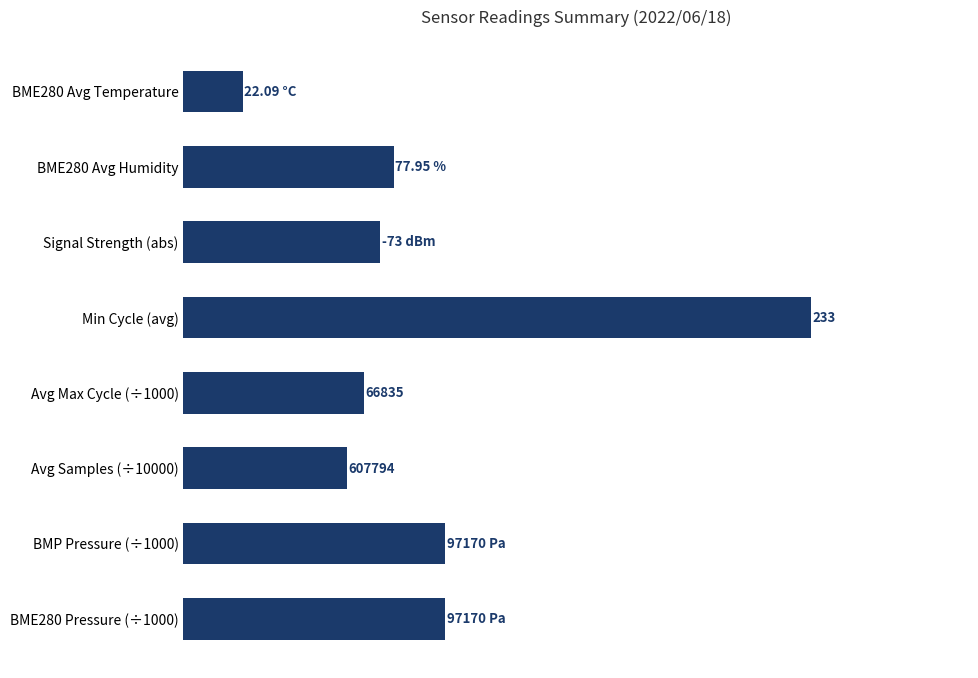

Which label corresponds to the largest value in the chart?

Min Cycle (avg)